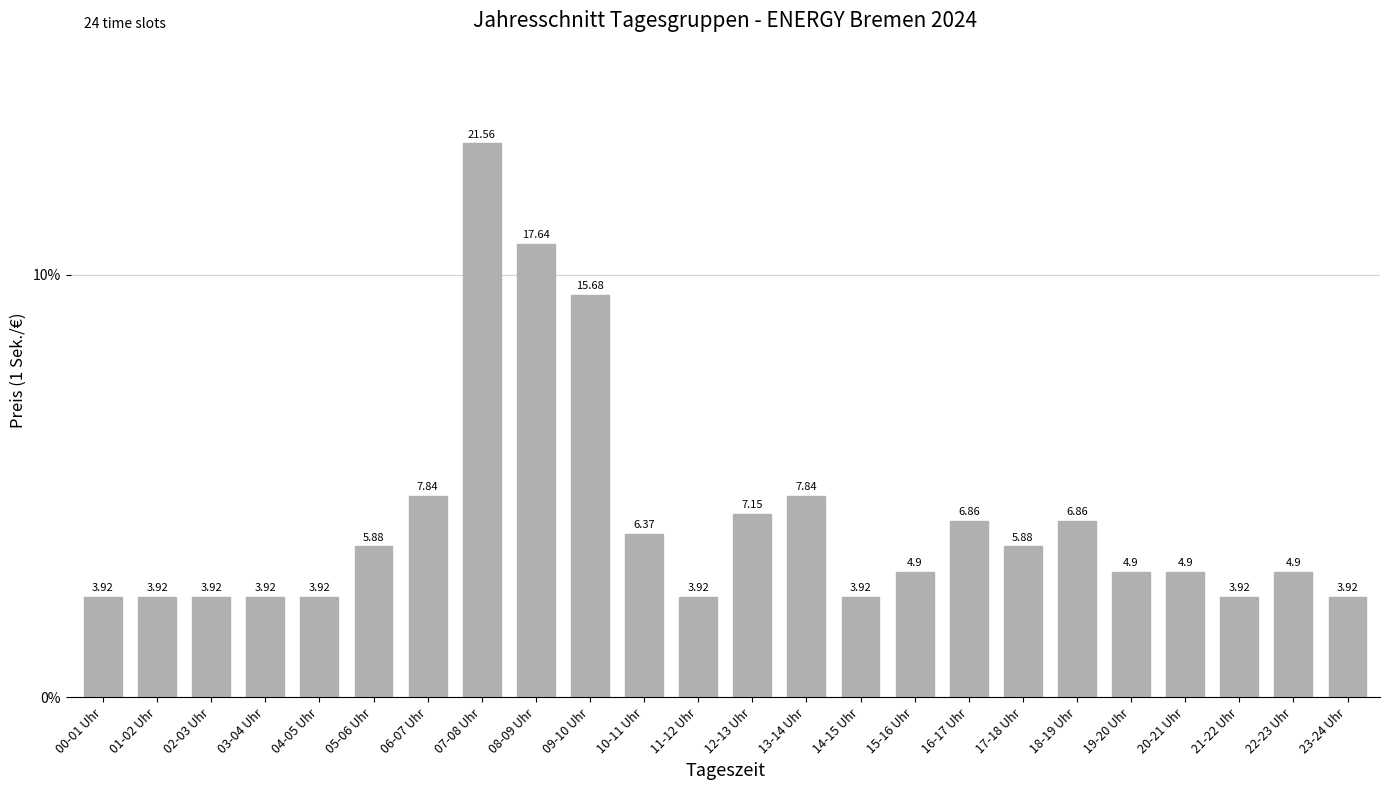

What is the difference between the maximum and minimum values?

17.6